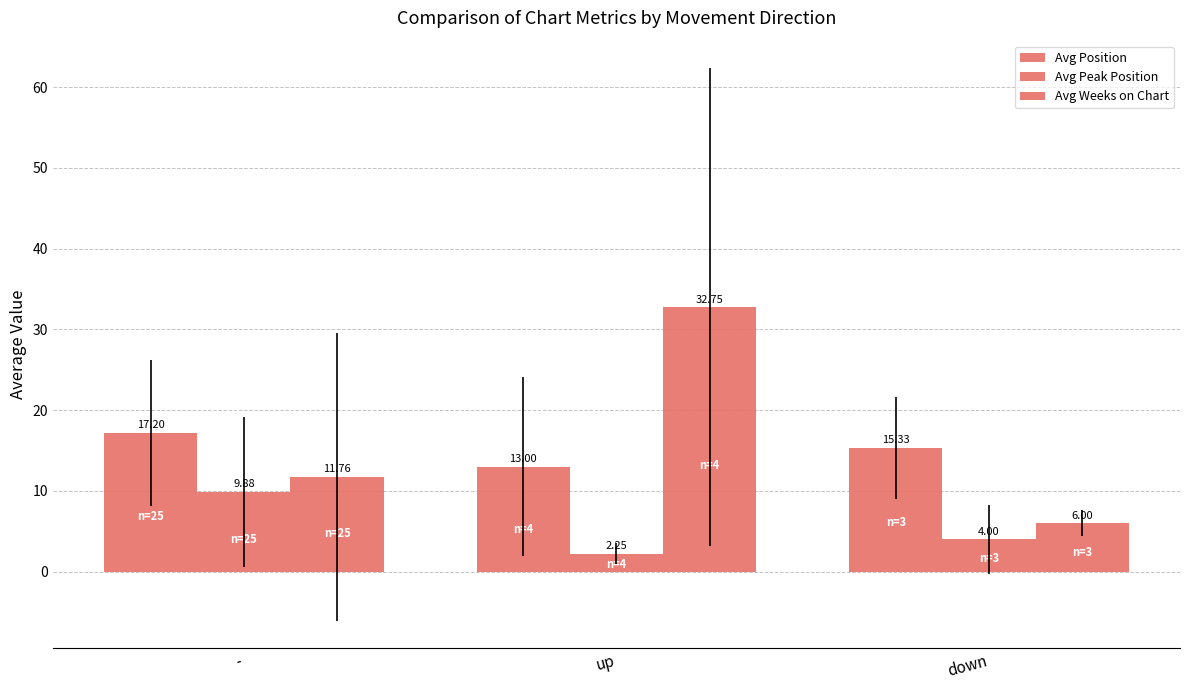

How many data points in Avg Weeks on Chart are less than 11?

1